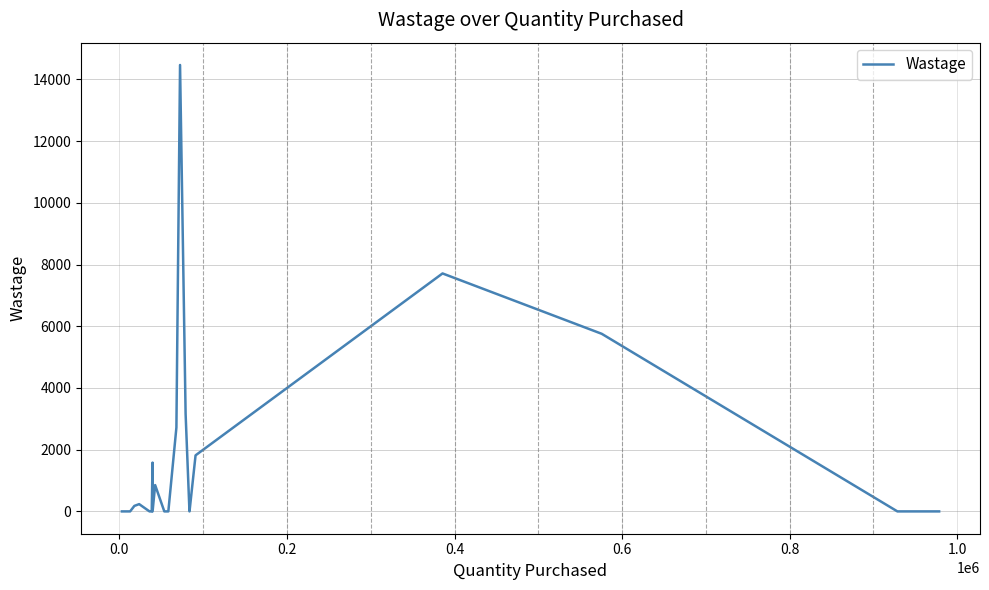

How many lines are shown in the chart?

1